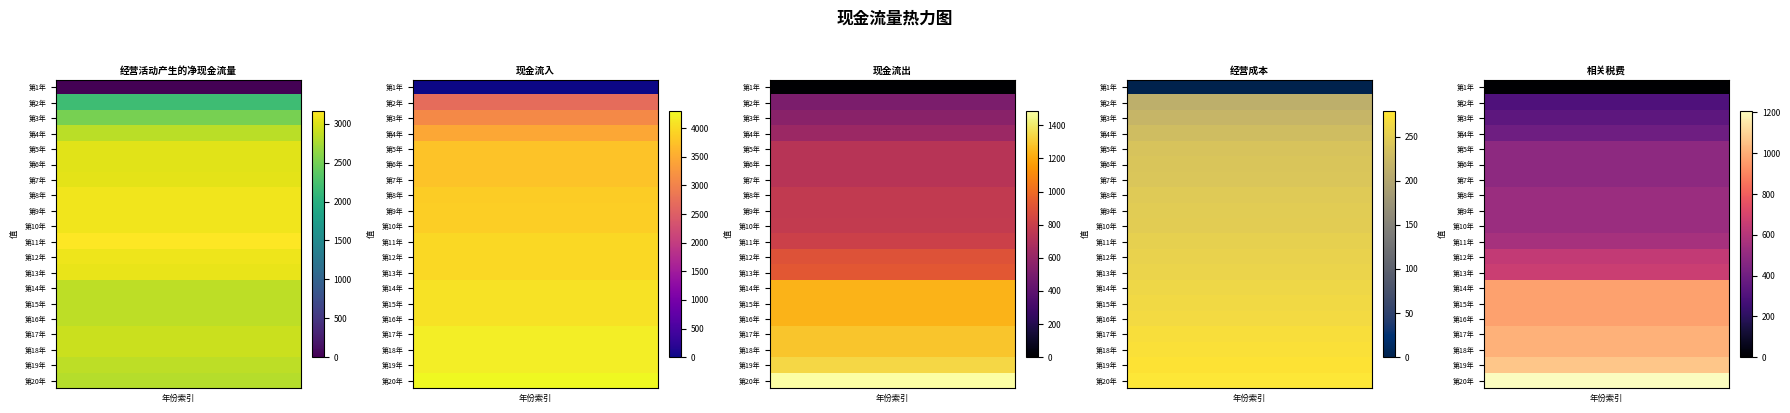

List the labels in order of 现金流入 value, smallest first.

第1年, 第2年, 第3年, 第4年, 第5年, 第6年, 第7年, 第8年, 第9年, 第10年, 第11年, 第12年, 第13年, 第14年, 第15年, 第16年, 第17年, 第18年, 第19年, 第20年